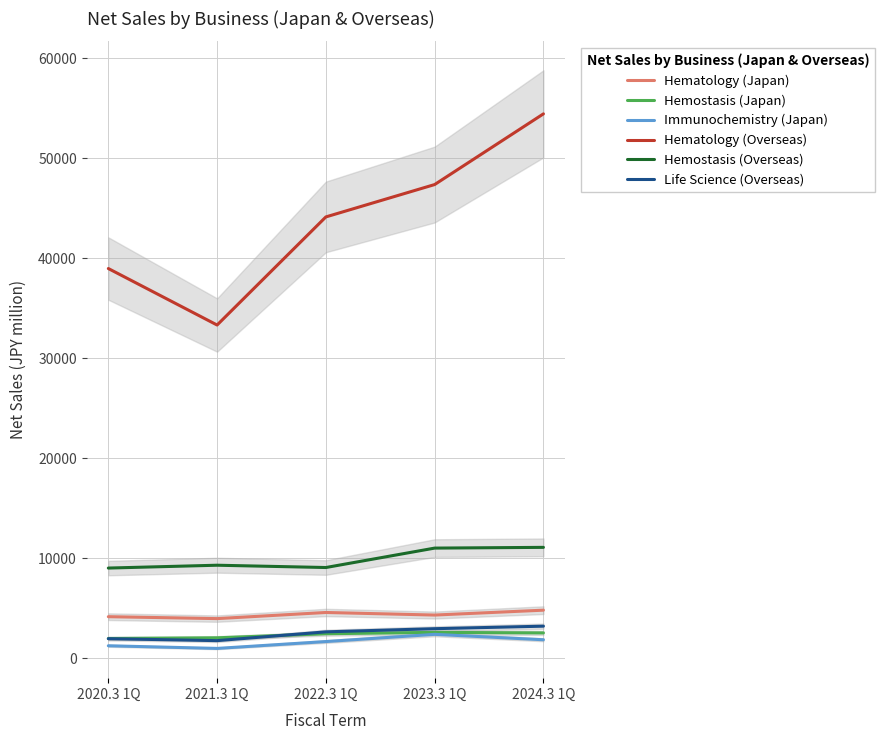

At which category does Hematology (Japan) reach its first local valley?

2021.3 1Q